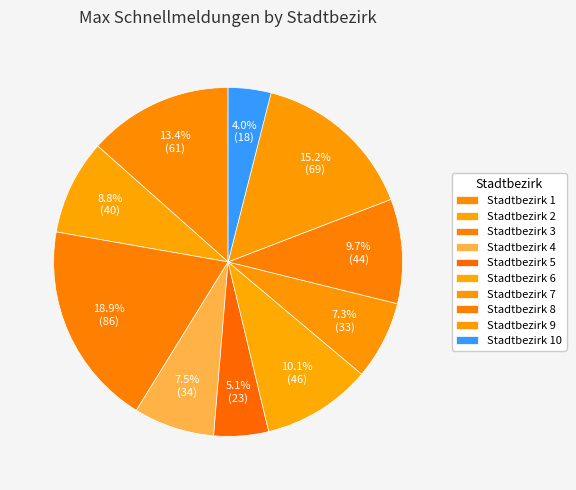

To the nearest percent, what is the average slice percentage?

10%